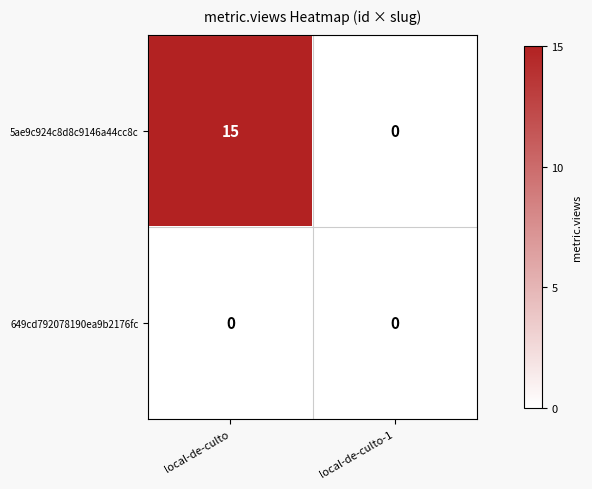

Count the number of categories in the chart.

2